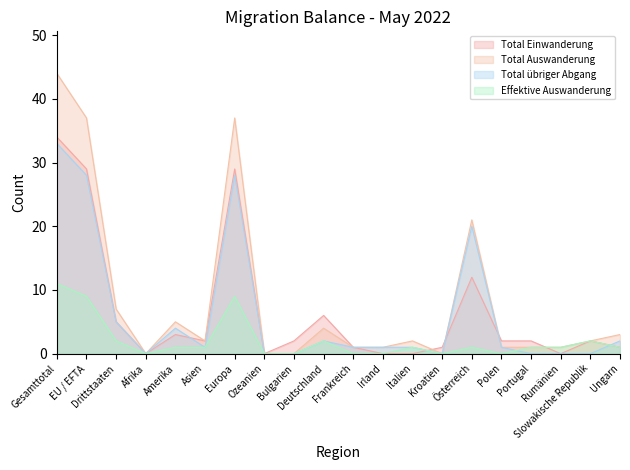

How many intersections are there between Effektive Auswanderung and Total übriger Abgang?

2